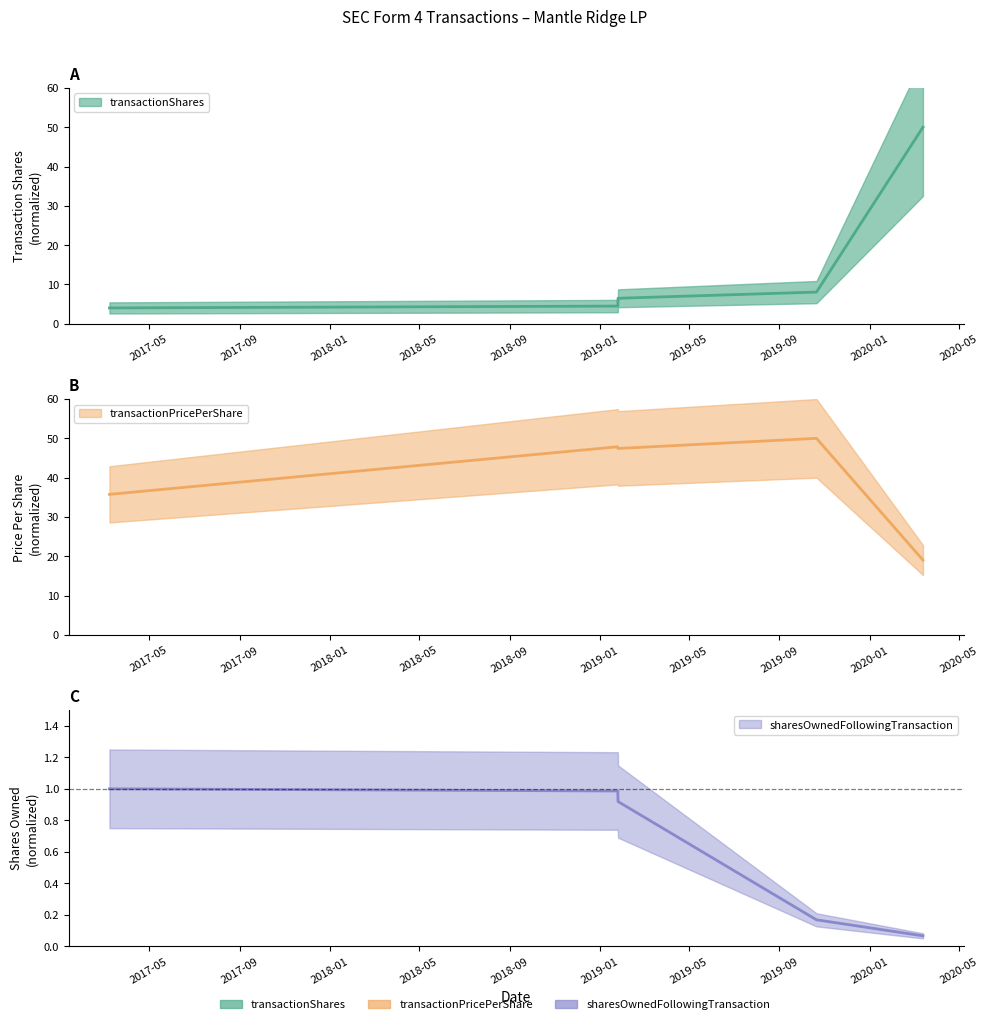

Which series ends up on top after the final intersection of transactionShares and transactionPricePerShare?

transactionShares